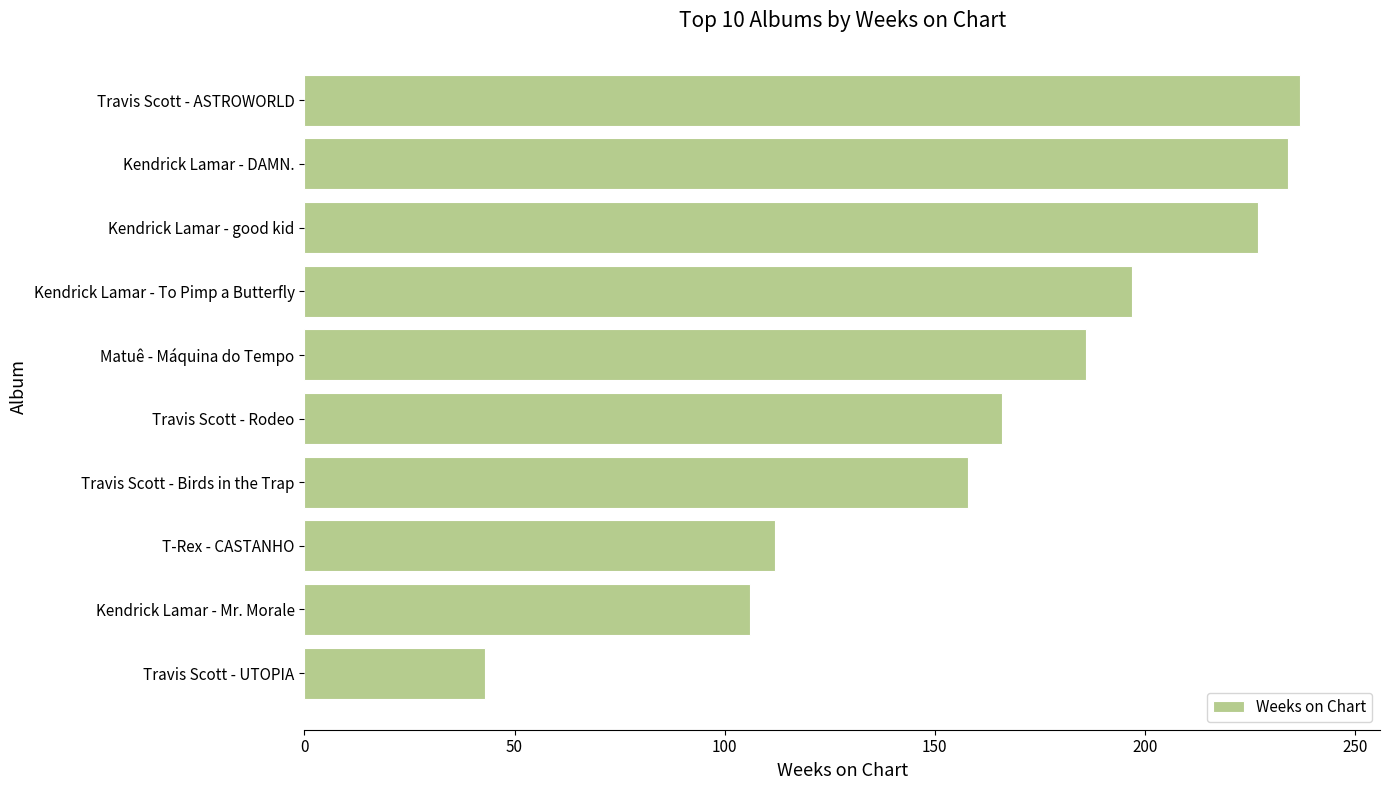

Reading bottom to top, list all the values displayed in this chart.

Travis Scott - UTOPIA=43	Kendrick Lamar - Mr. Morale=106	T-Rex - CASTANHO=112	Travis Scott - Birds in the Trap=158	Travis Scott - Rodeo=166	Matuê - Máquina do Tempo=186	Kendrick Lamar - To Pimp a Butterfly=197	Kendrick Lamar - good kid=227	Kendrick Lamar - DAMN.=234	Travis Scott - ASTROWORLD=237